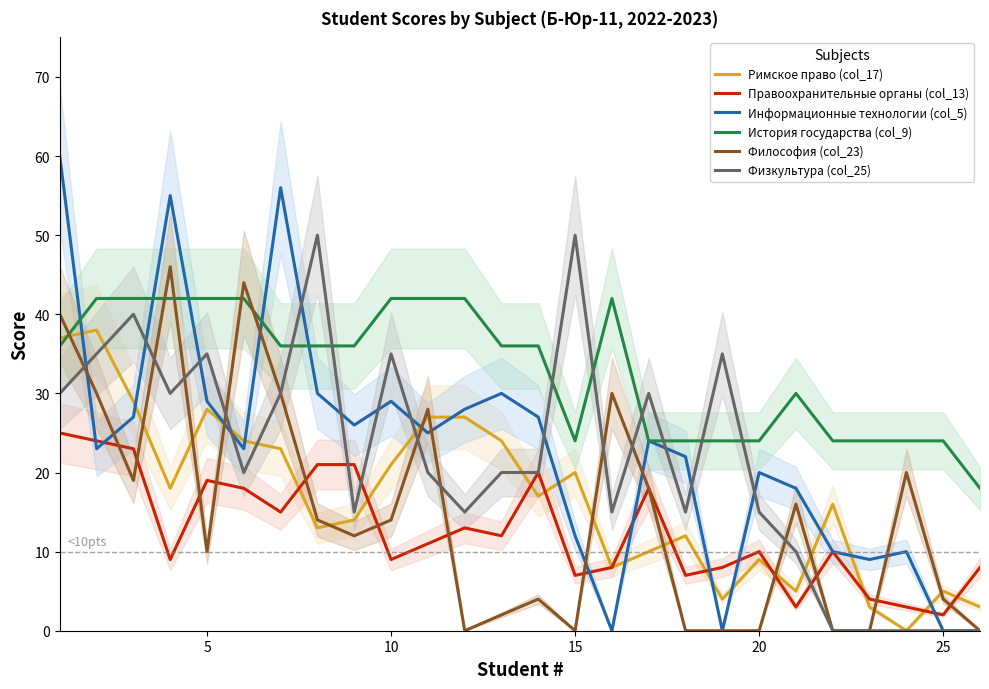

What are all the series names shown in the legend?

Римское право (col_17), Правоохранительные органы (col_13), Информационные технологии (col_5), История государства (col_9), Философия (col_23), Физкультура (col_25)